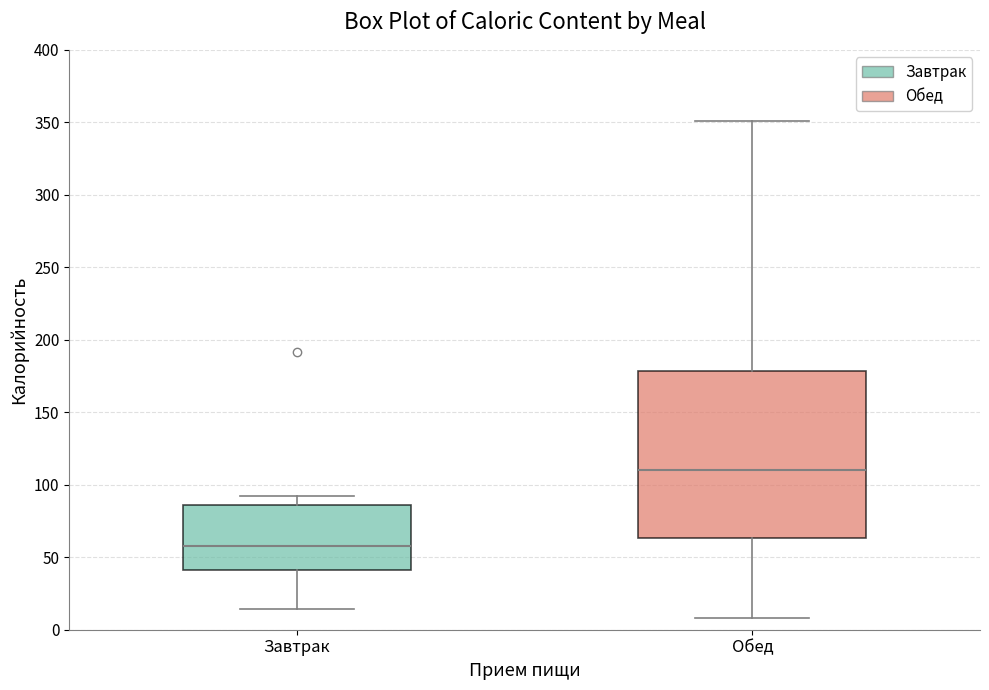

Reading left to right, transcribe this box plot: for each box, give where its median line is, the range the box spans, and where its two whiskers end, as read against the y-axis. The values are not printed on the chart, so give them approximately, as read against the axis.

Завтрак: median 60, box 40 to 85, whiskers 15 to 90
Обед: median 110, box 65 to 180, whiskers 10 to 350